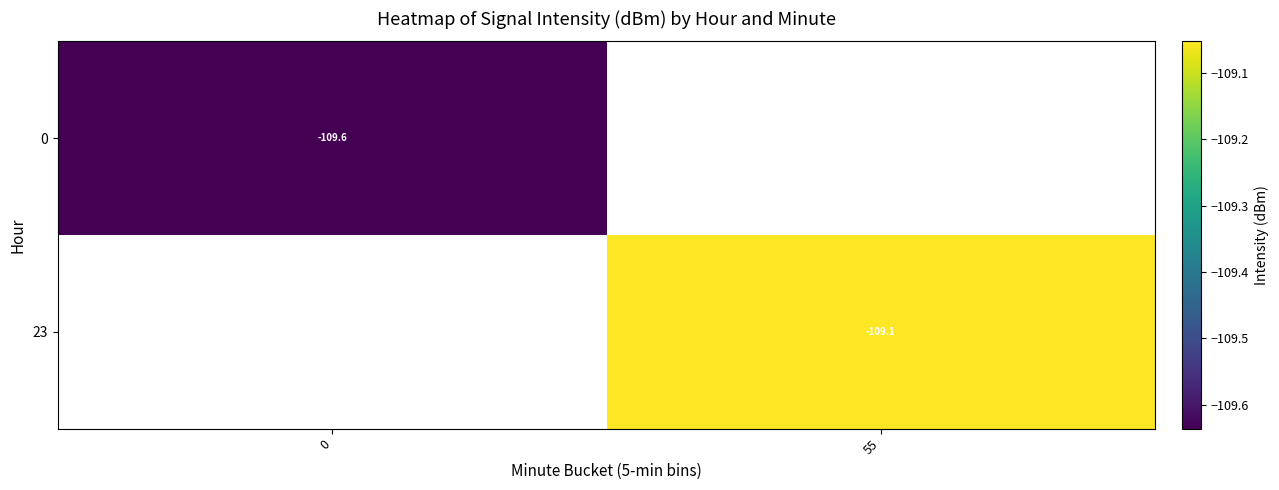

What is the greatest value displayed?

-109.1